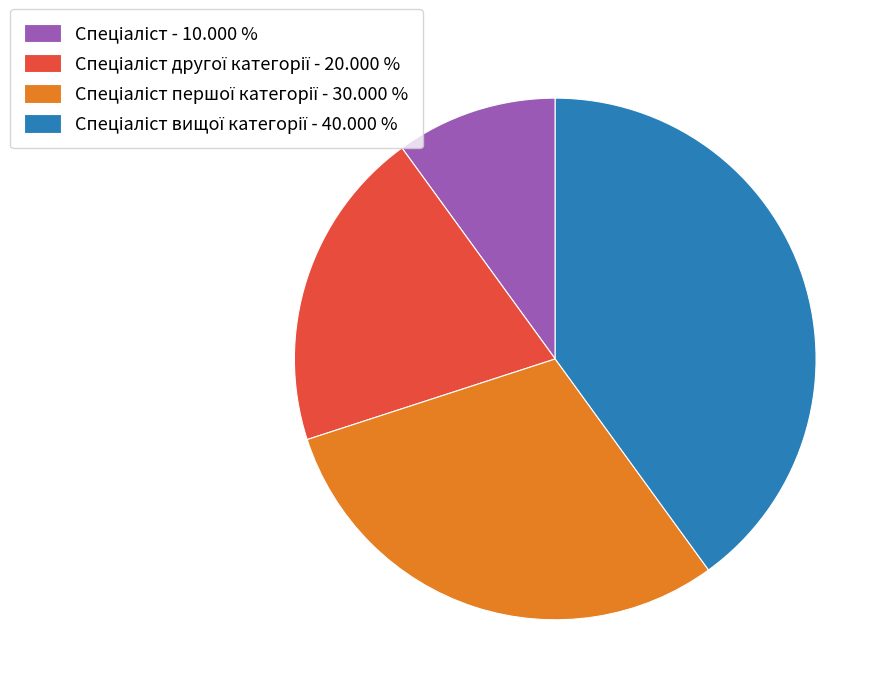

Does any single category account for the majority?

No